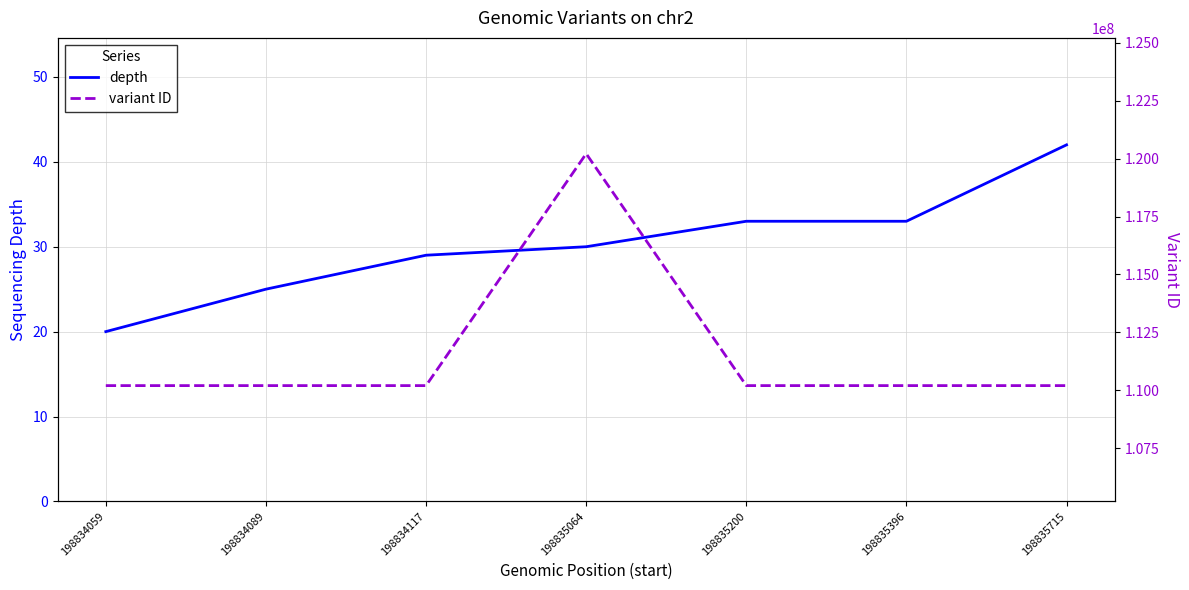

In variant ID, how many points are lower than both neighbors (excluding endpoints)?

1